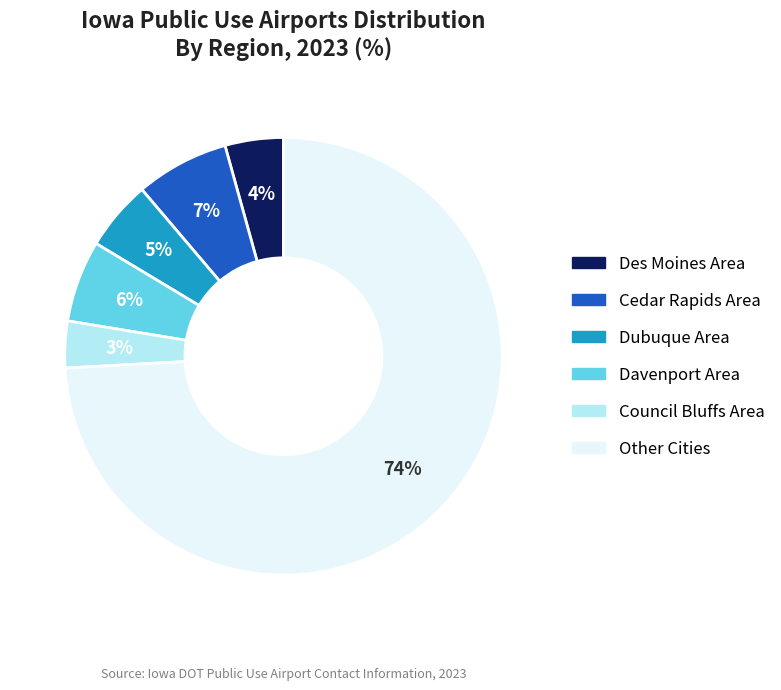

Does any single category account for the majority?

Yes